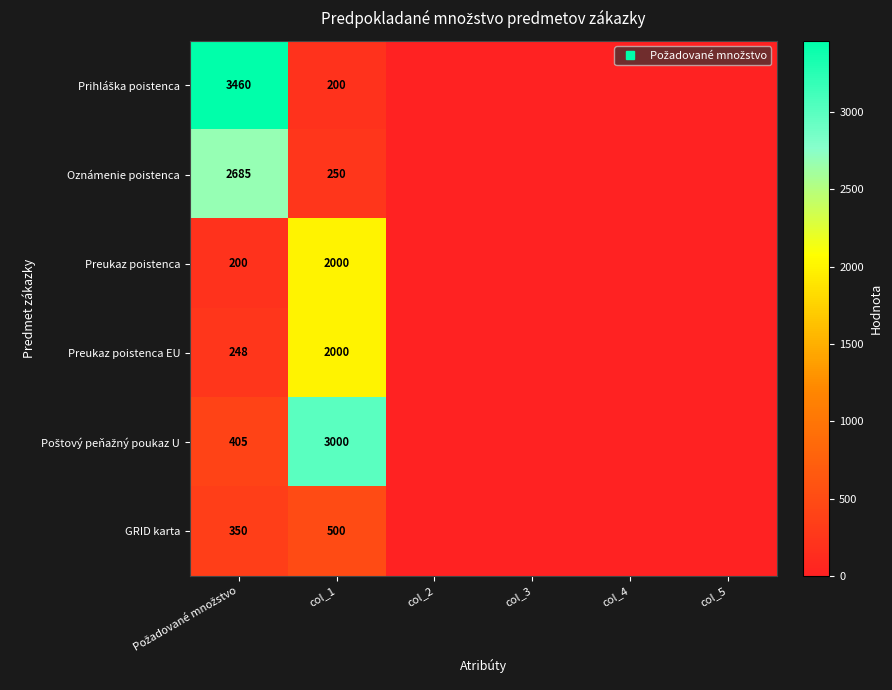

What is the maximum value for Poštový peňažný poukaz U?

3000